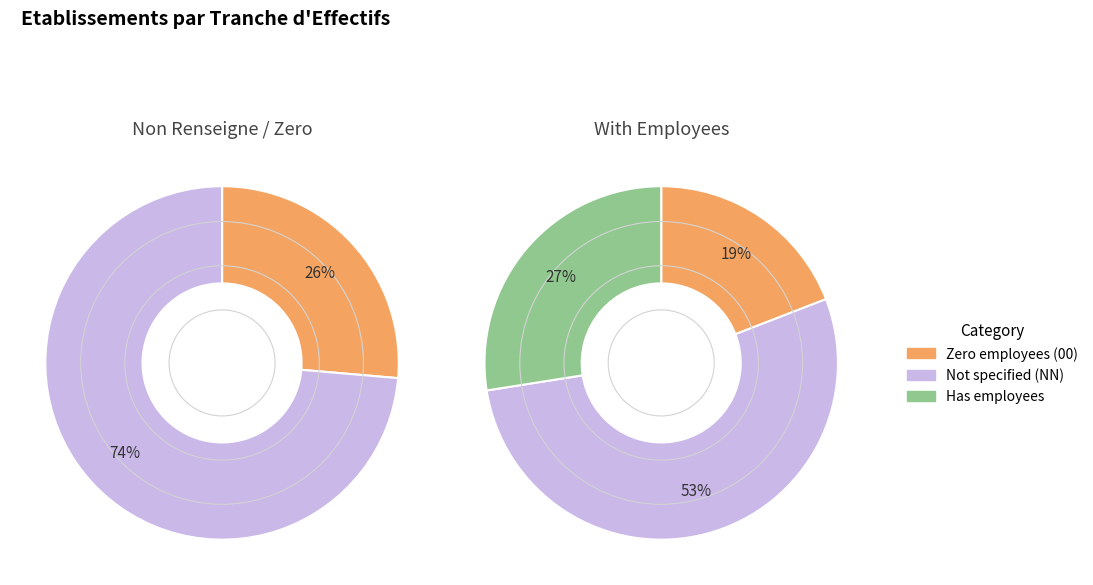

How much of the chart is everything except 00?

80.9%